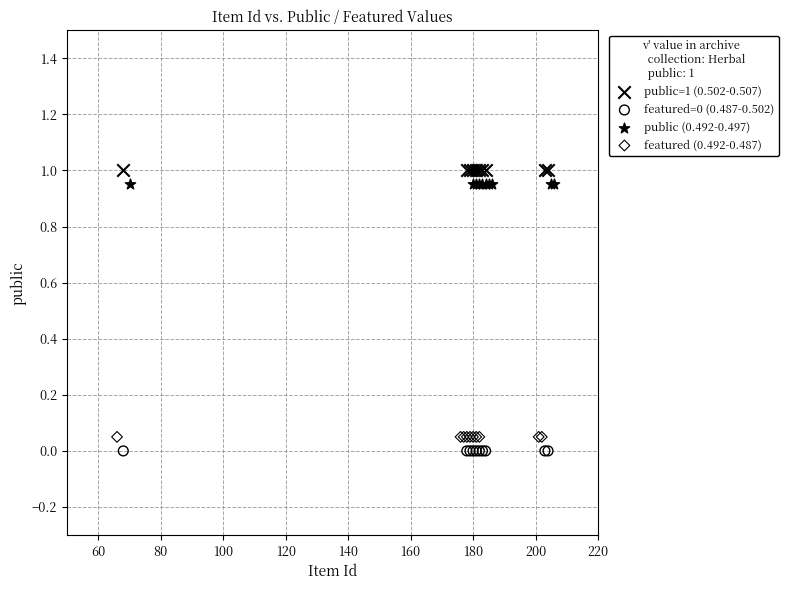

Which series reaches the maximum Y coordinate?

public=1 (0.502-0.507)